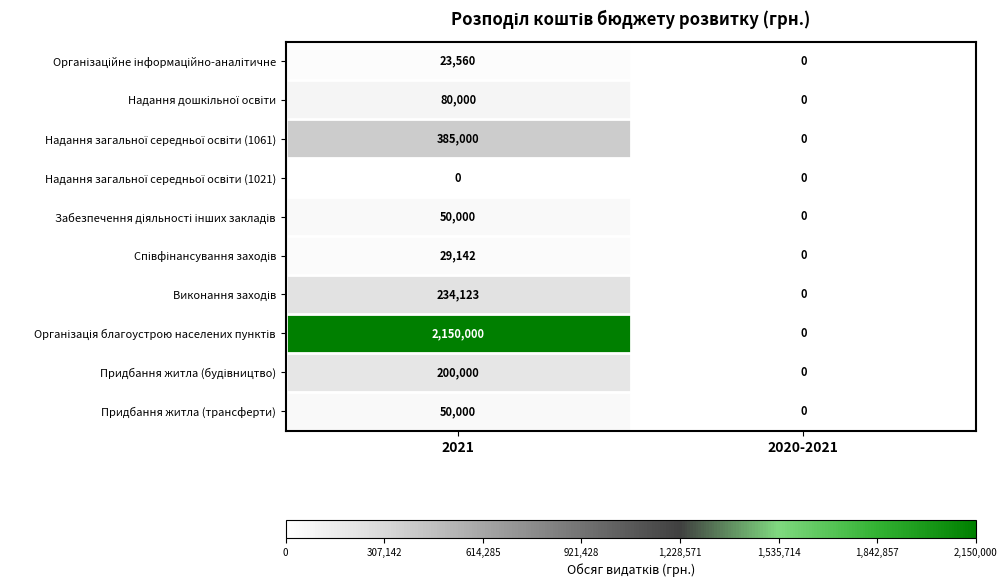

What is the total value across all series at 2021?

3201825